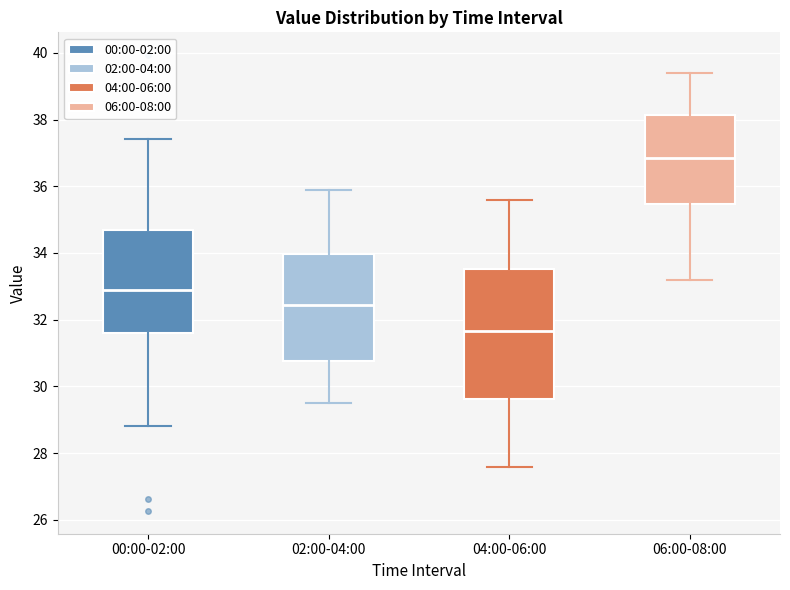

Reading left to right, transcribe this box plot: for each box, give where its median line is, the range the box spans, and where its two whiskers end, as read against the y-axis. The values are not printed on the chart, so give them approximately, as read against the axis.

00:00-02:00: median 33.0, box 31.6 to 34.6, whiskers 28.8 to 37.4
02:00-04:00: median 32.4, box 30.8 to 34.0, whiskers 29.6 to 36.0
04:00-06:00: median 31.6, box 29.6 to 33.6, whiskers 27.6 to 35.6
06:00-08:00: median 36.8, box 35.4 to 38.2, whiskers 33.2 to 39.4